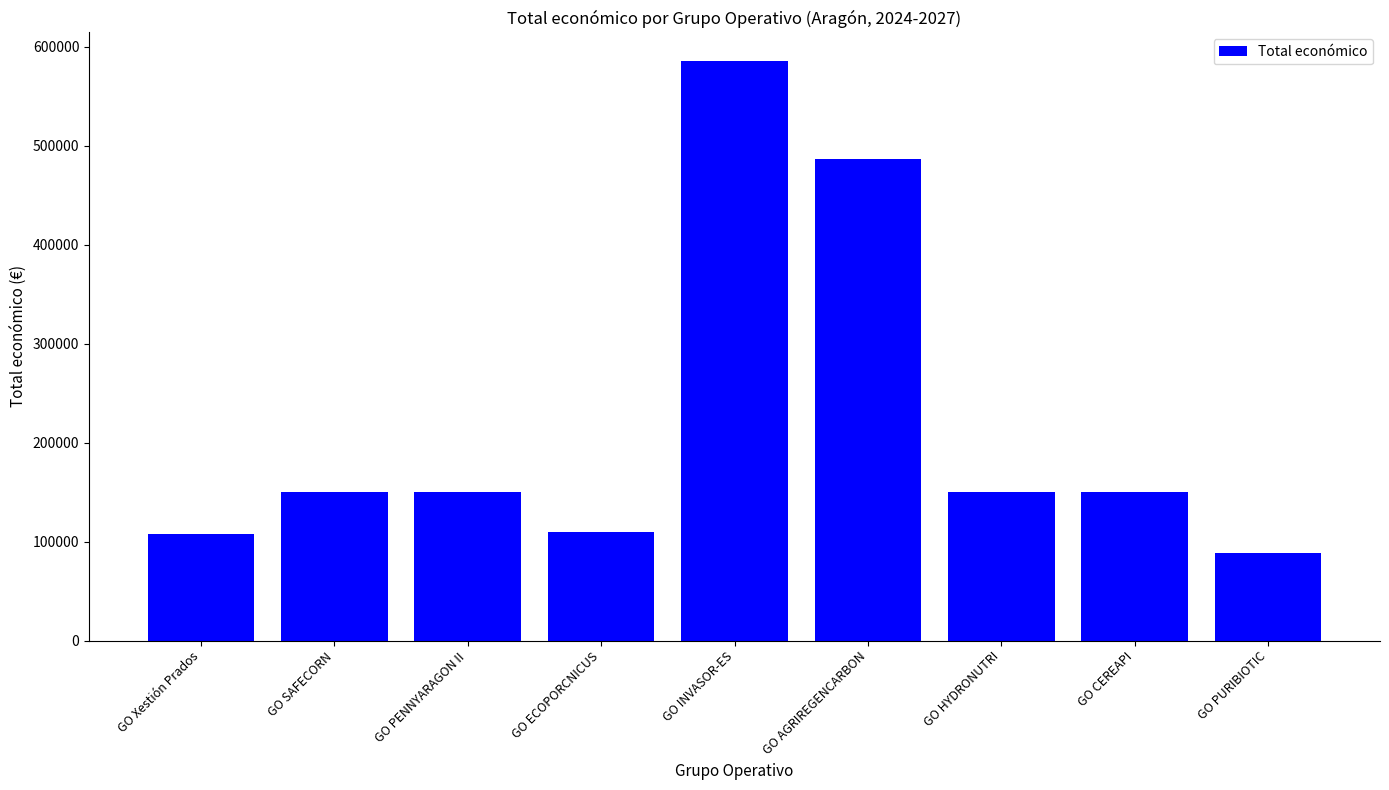

What is the label of the 9th bar from the left?

GO PURIBIOTIC